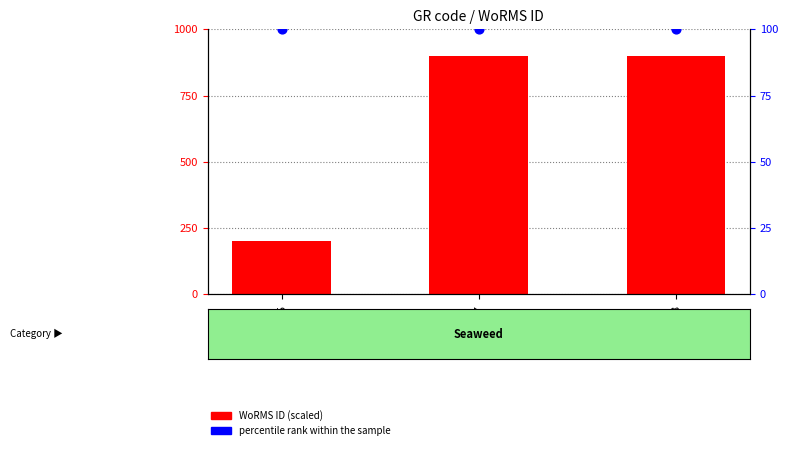

What is the total value across all series at EMR178?

1000